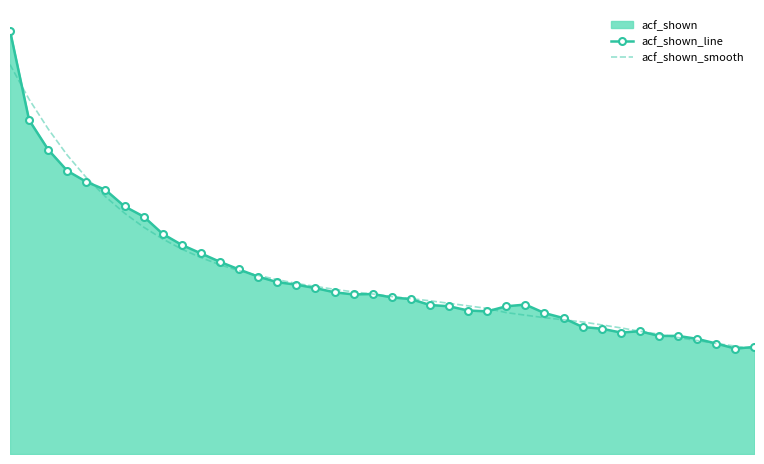

At which category does acf_shown_line reach its first local valley?

18